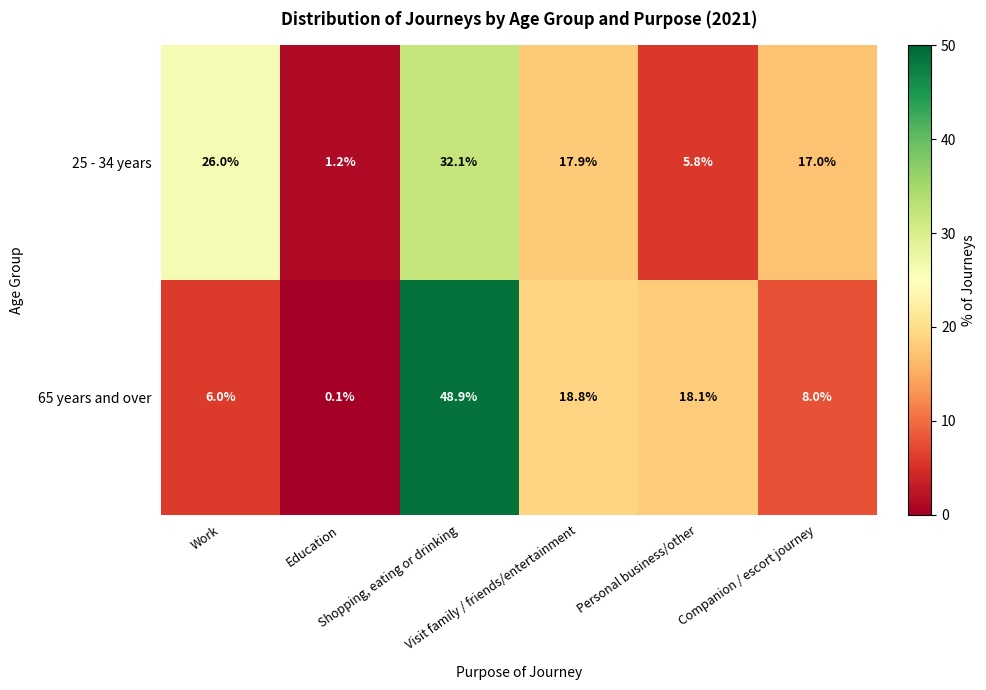

List the series in order of their overall mean, highest first.

25 - 34 years, 65 years and over